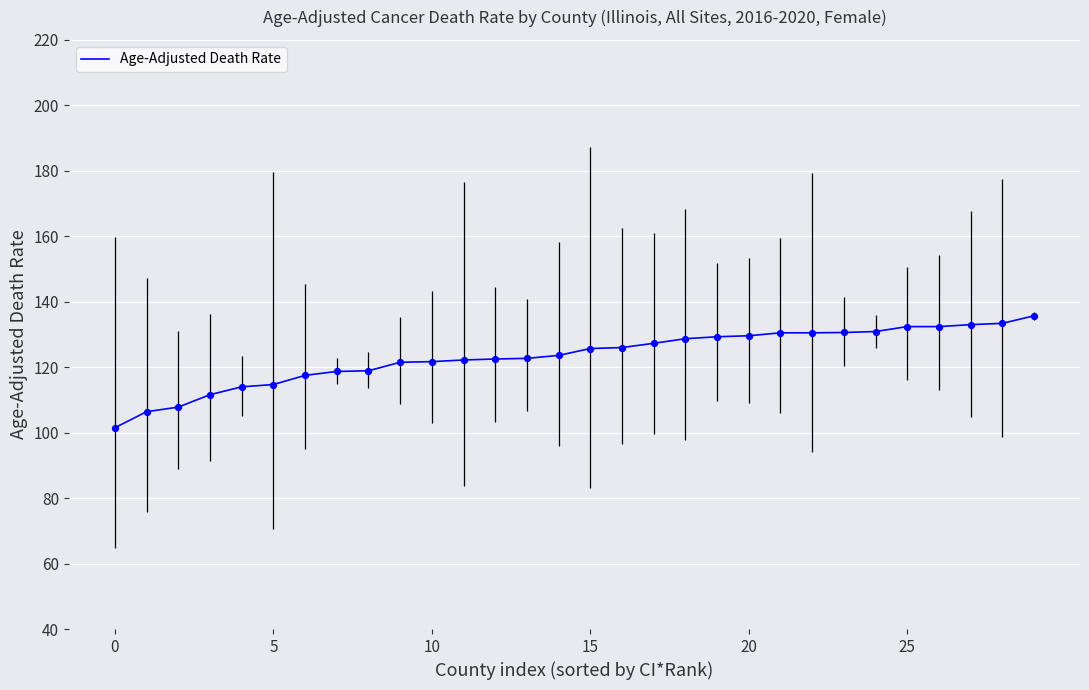

Approximately how many times larger is the value at 0 compared to 28?

0.8